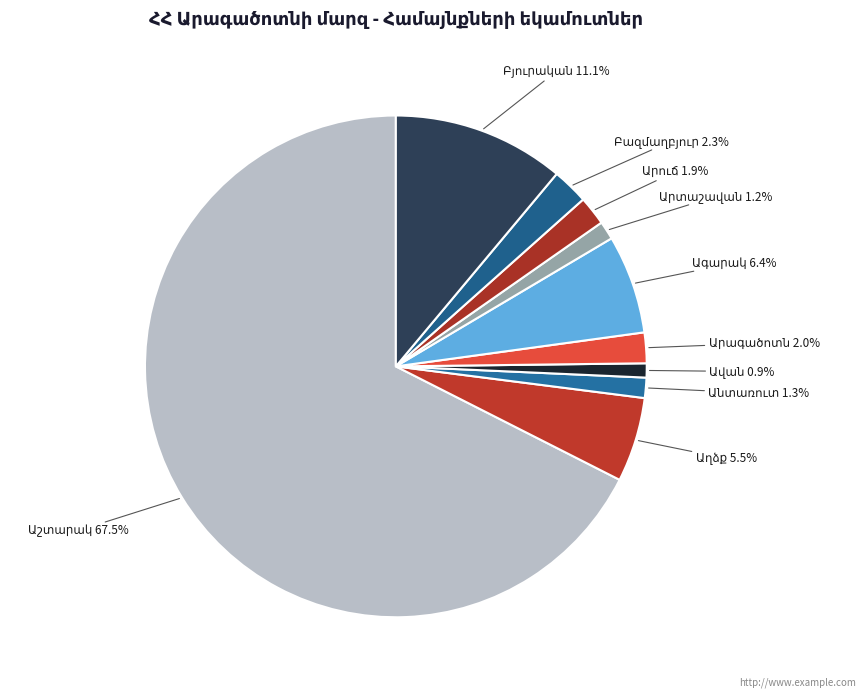

To the nearest percent, what is the combined percentage of Բազմաղբյուր and Ագարակ?

9%